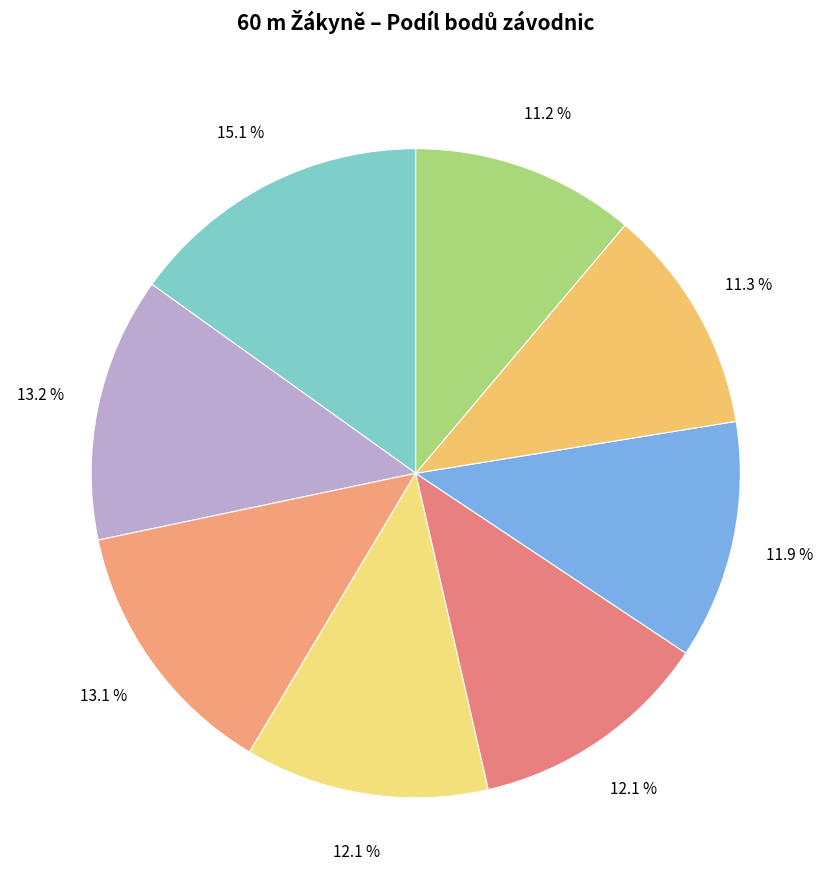

To the nearest percent, what is the average slice percentage?

12%